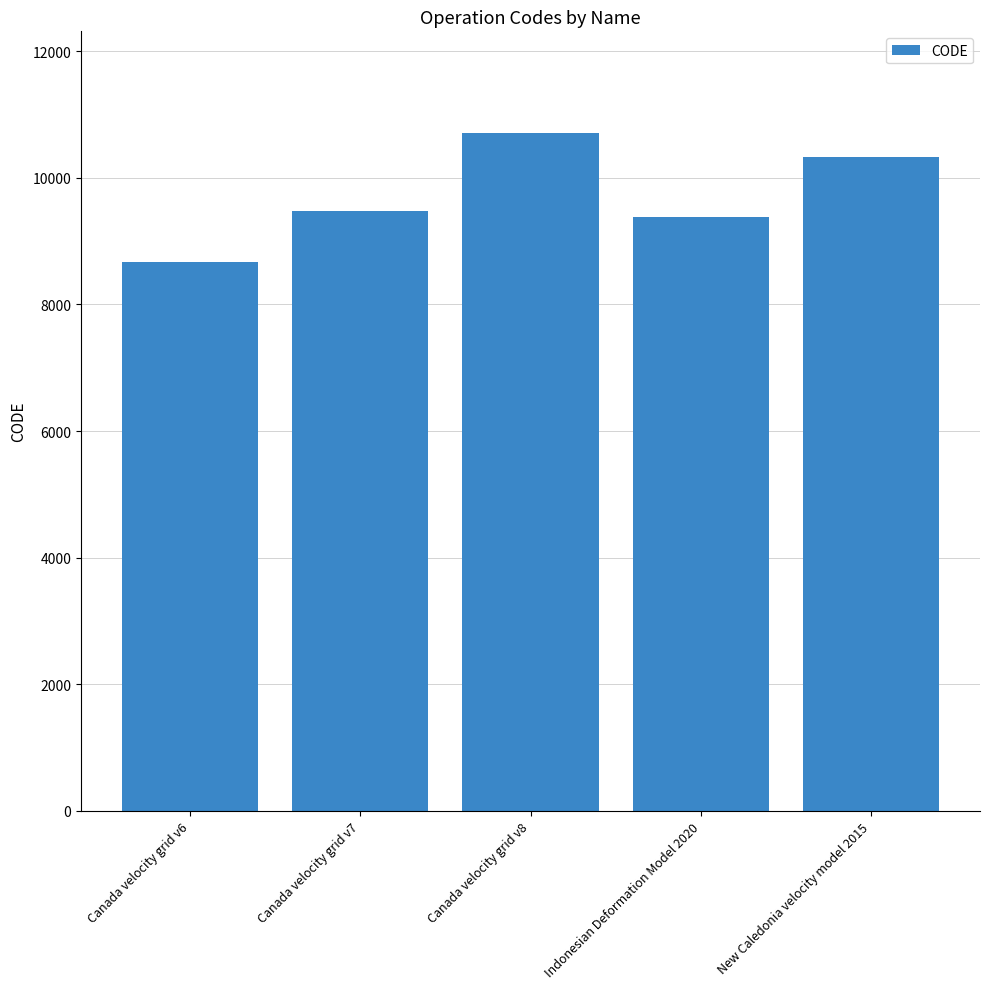

Where is the data nearest to the value 9691?

Canada velocity grid v7